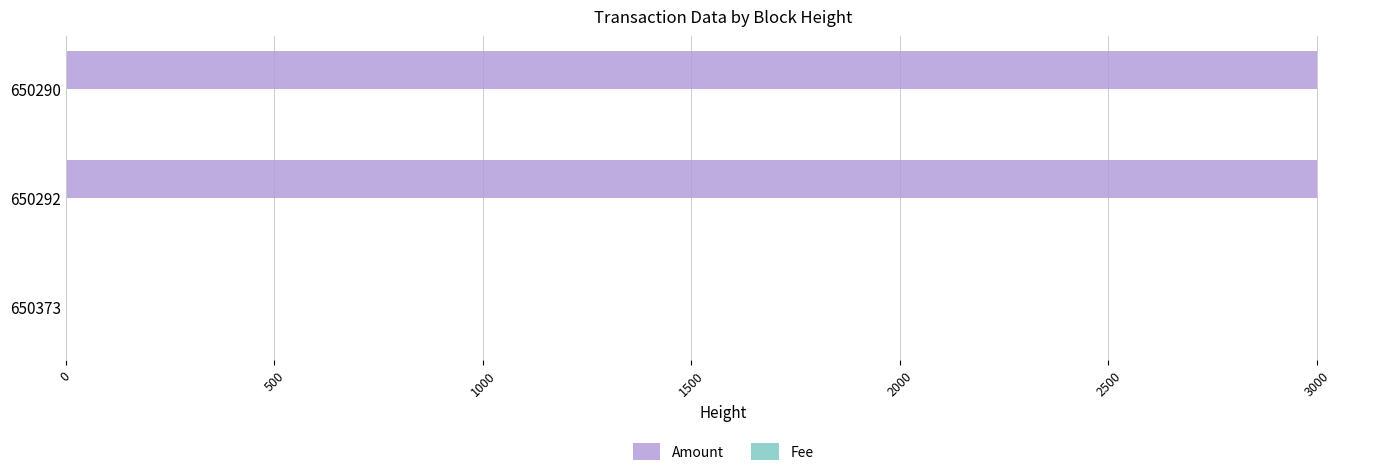

Which series has the largest total across all categories?

Amount